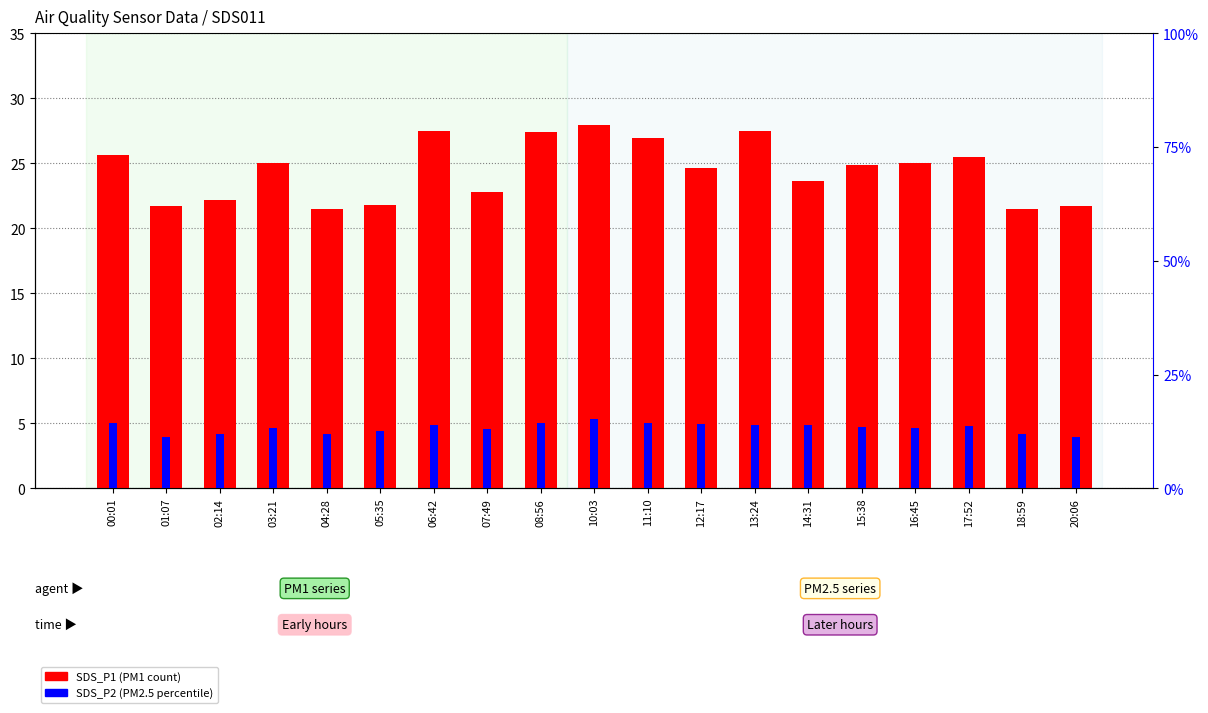

Which category has the lowest value in the SDS_P2 (PM2.5) series?

01:07